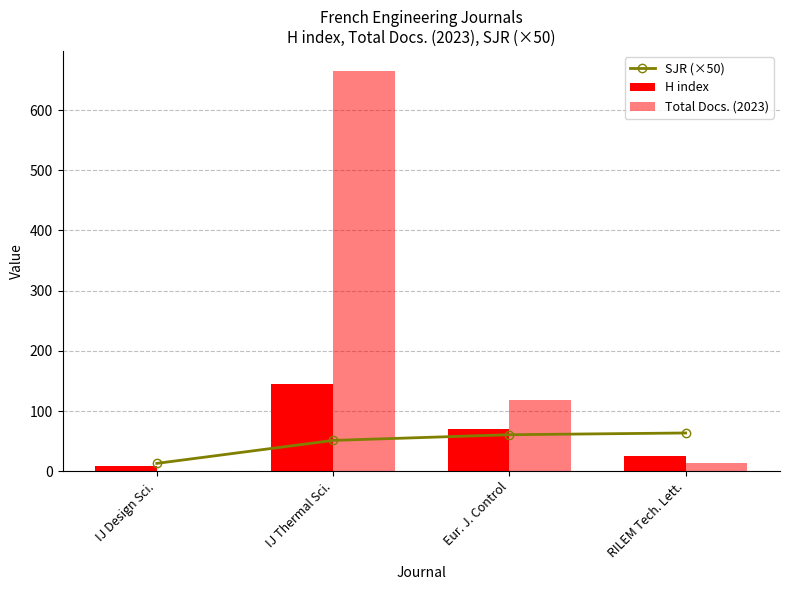

At how many categories does at least one series exceed 303?

1